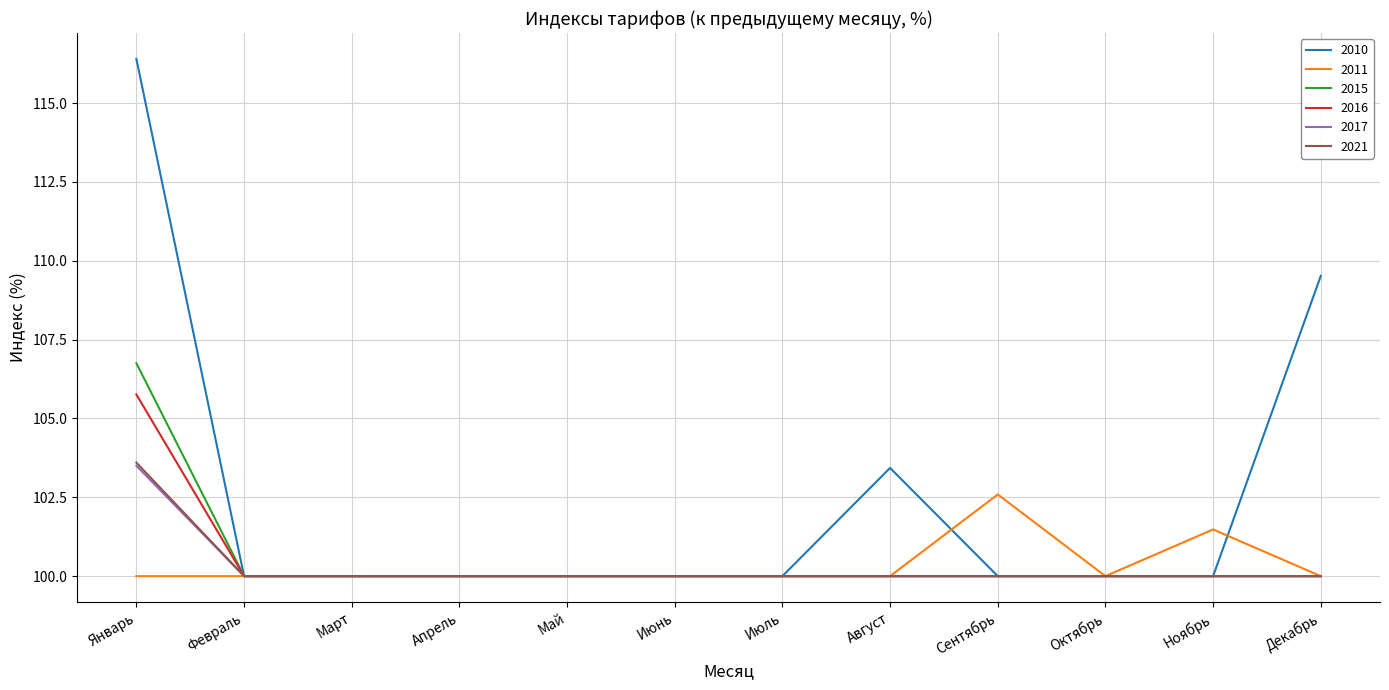

At which category is the sum across all series the highest?

Январь